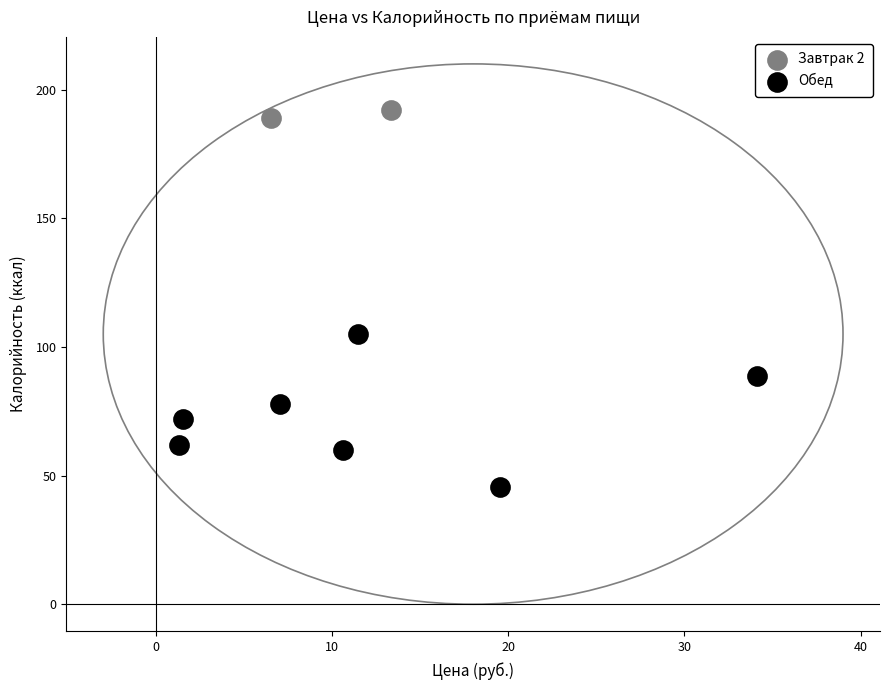

What are all the series names shown in the legend?

Завтрак 2, Обед